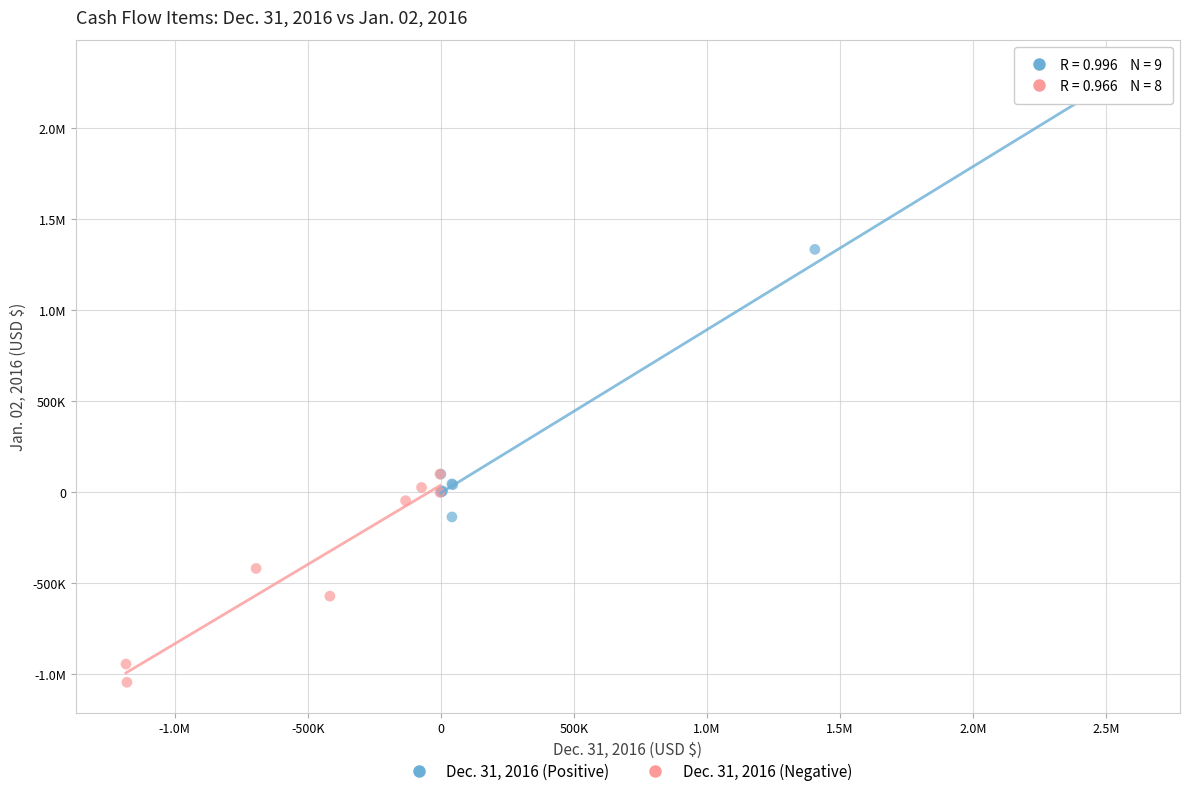

What are all the series names shown in the legend?

Dec. 31, 2016 (Positive), Dec. 31, 2016 (Negative)